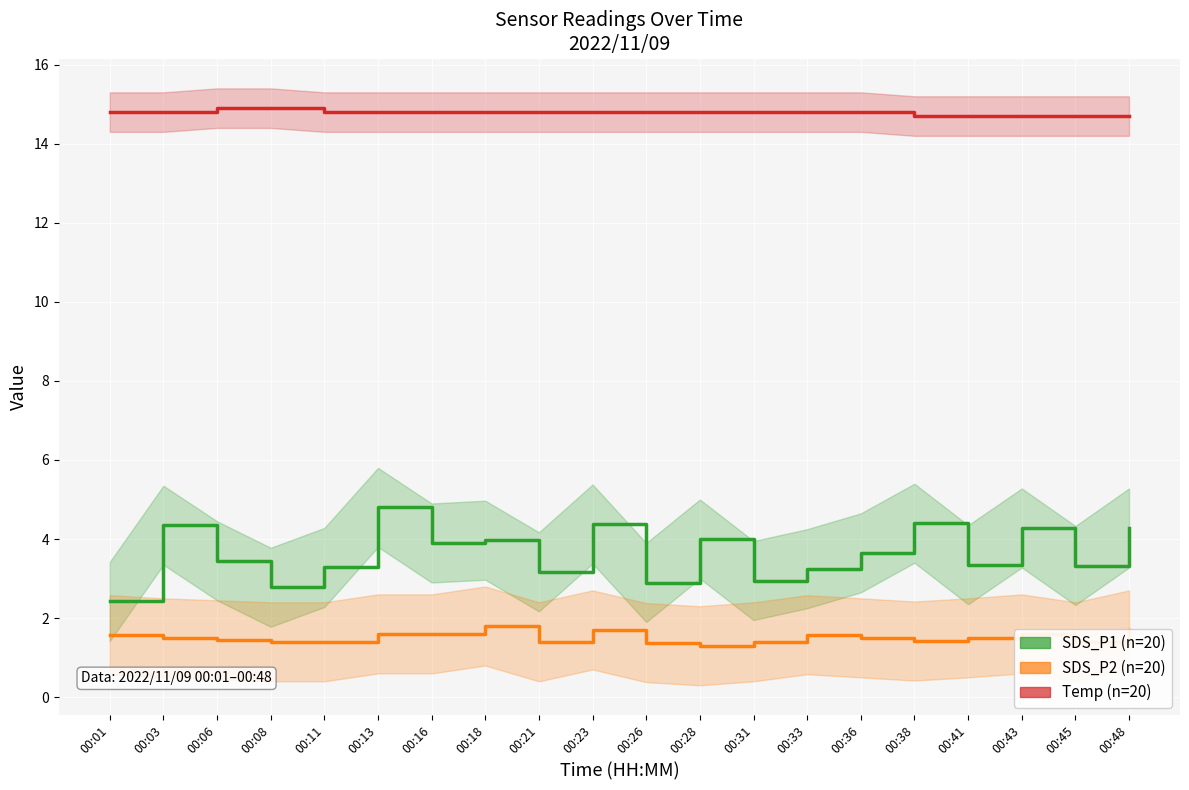

At which category is the sum across all series the highest?

00:13